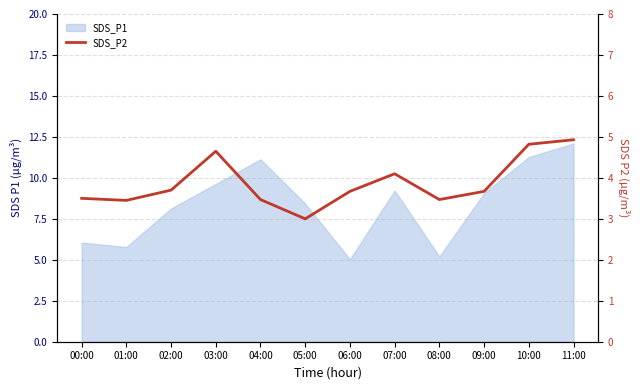

Which label corresponds to the smallest value in the chart?

05:00